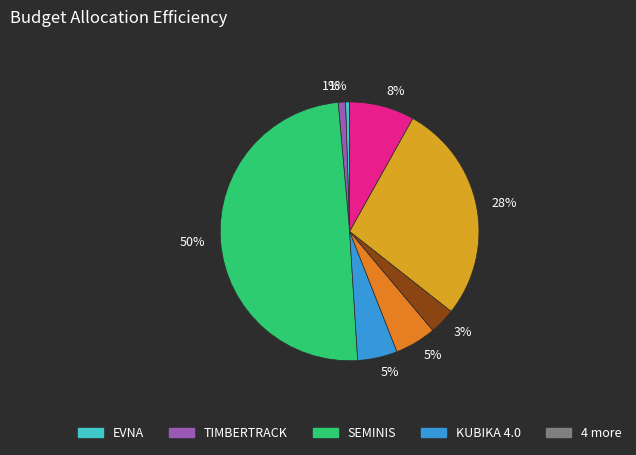

To the nearest percent, what is the average slice percentage?

12%